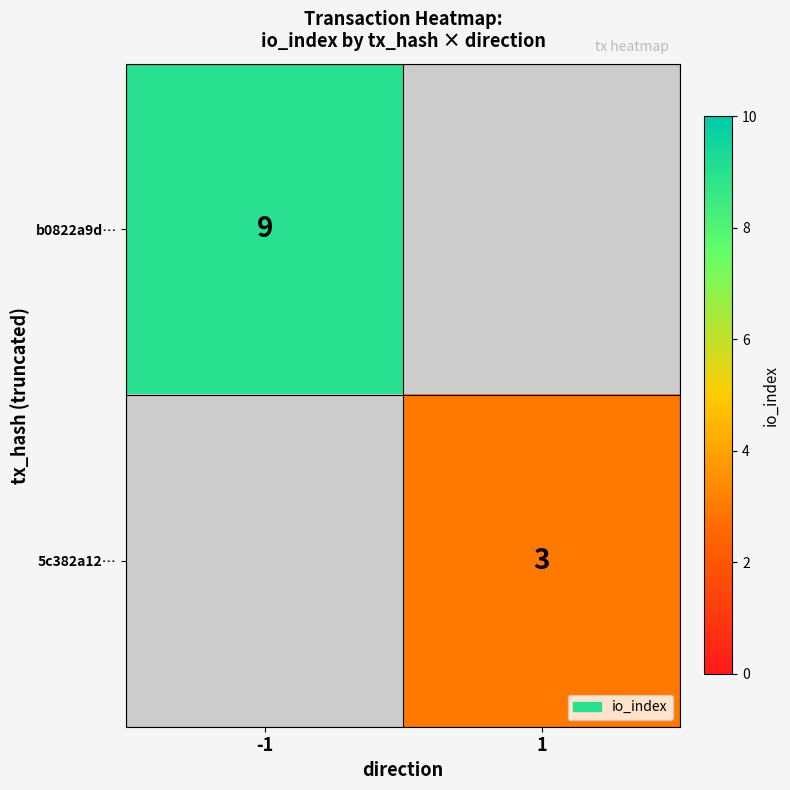

The 5c382a12… series shows 3 at 1. True or false?

True